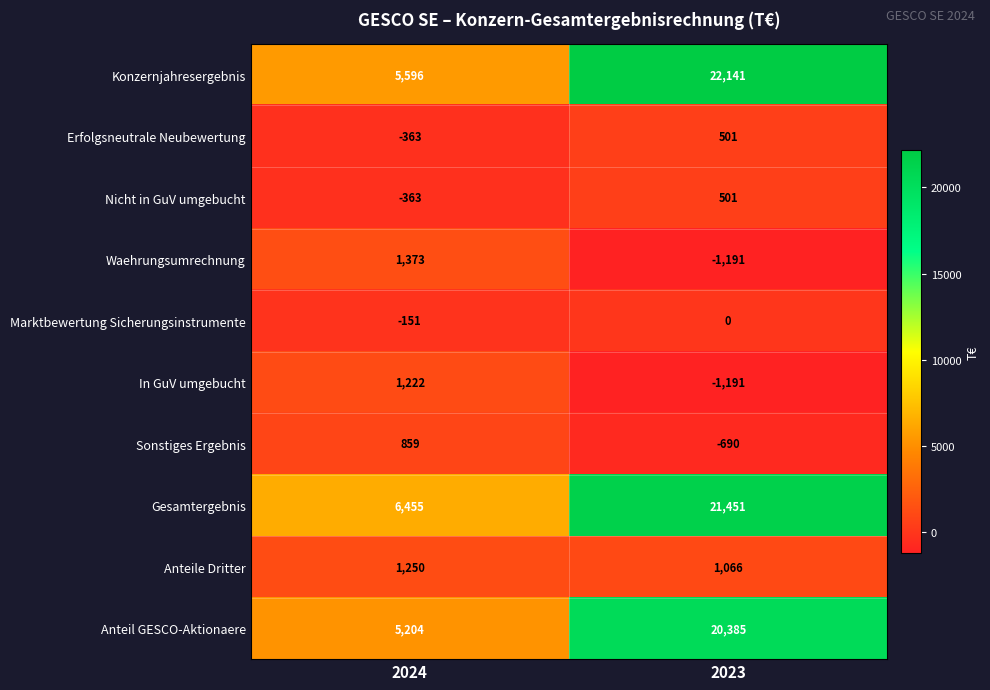

Between 2024 and 2023, which series saw the biggest shift?

Konzernjahresergebnis